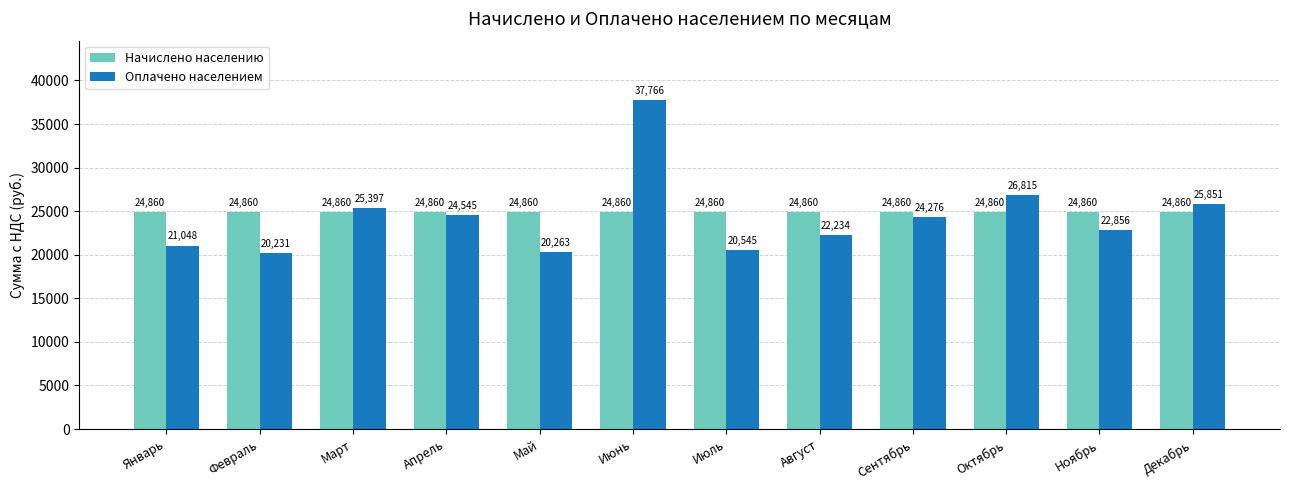

Which label corresponds to the smallest value in the chart?

Февраль